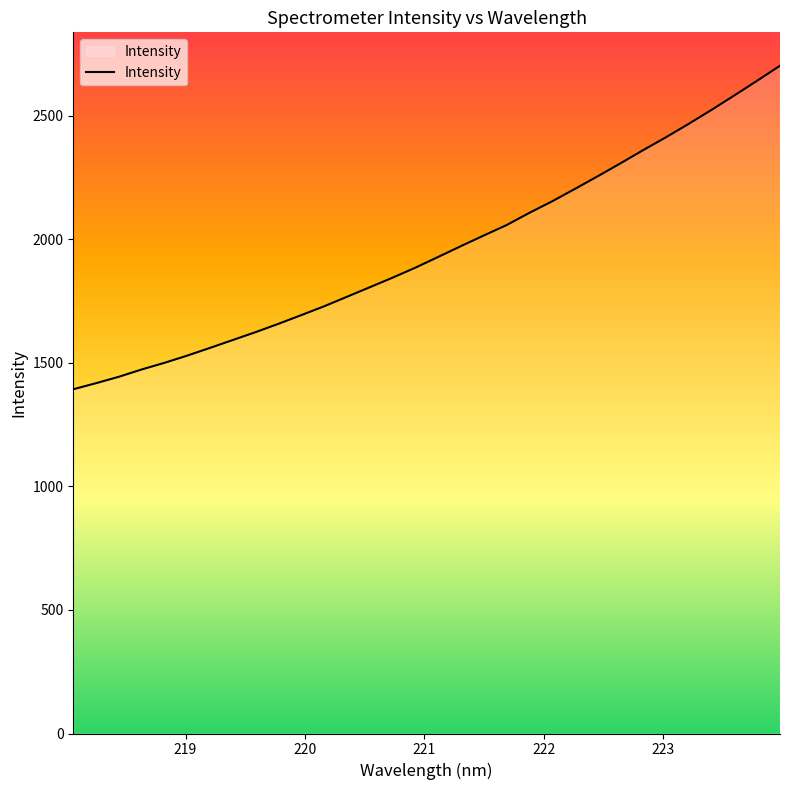

What is the greatest value displayed?

2701.8